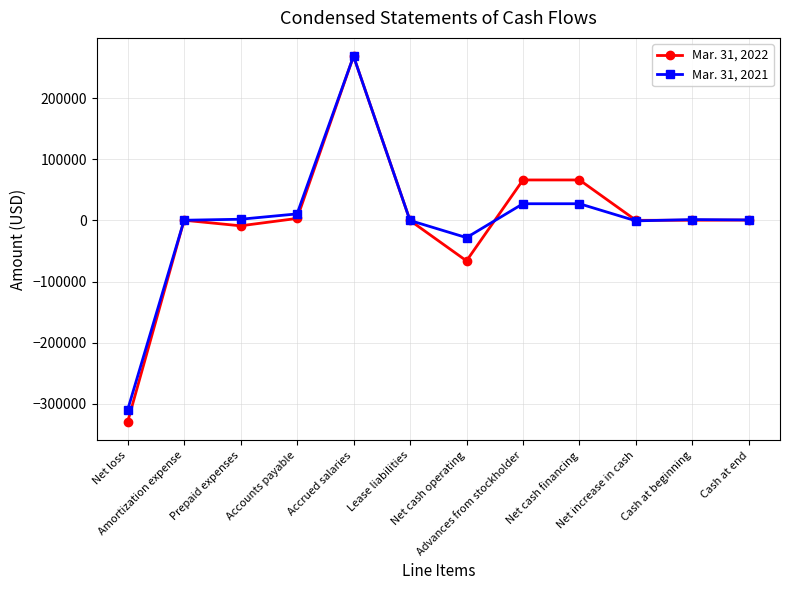

How many lines are shown in the chart?

2